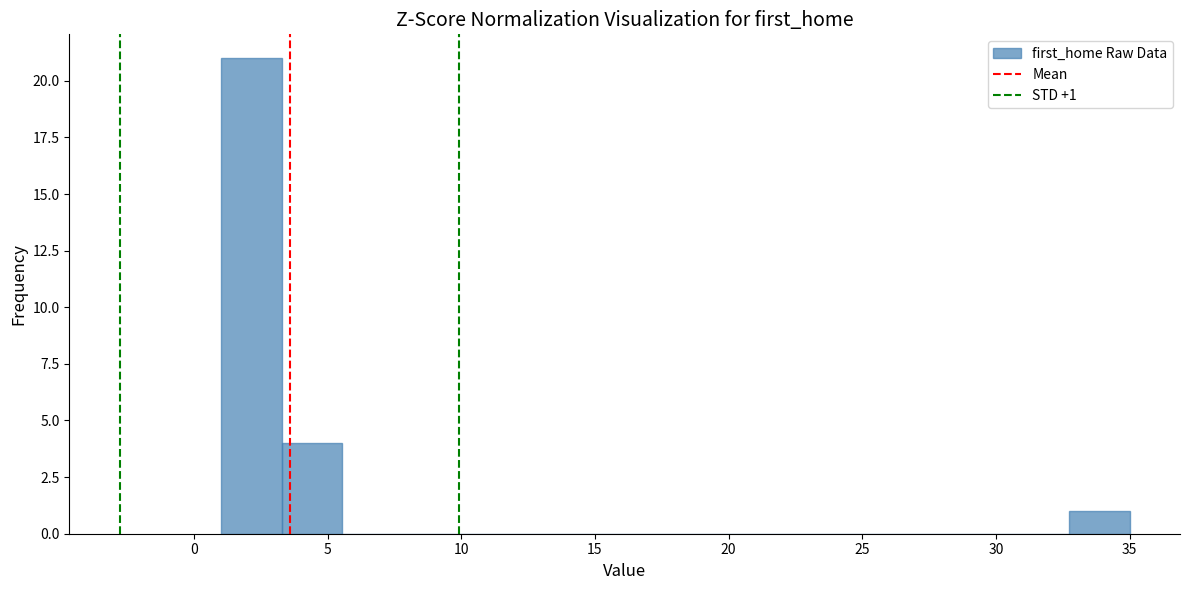

Over which range of the x-axis is the bar tallest?

1.0 to 3.5